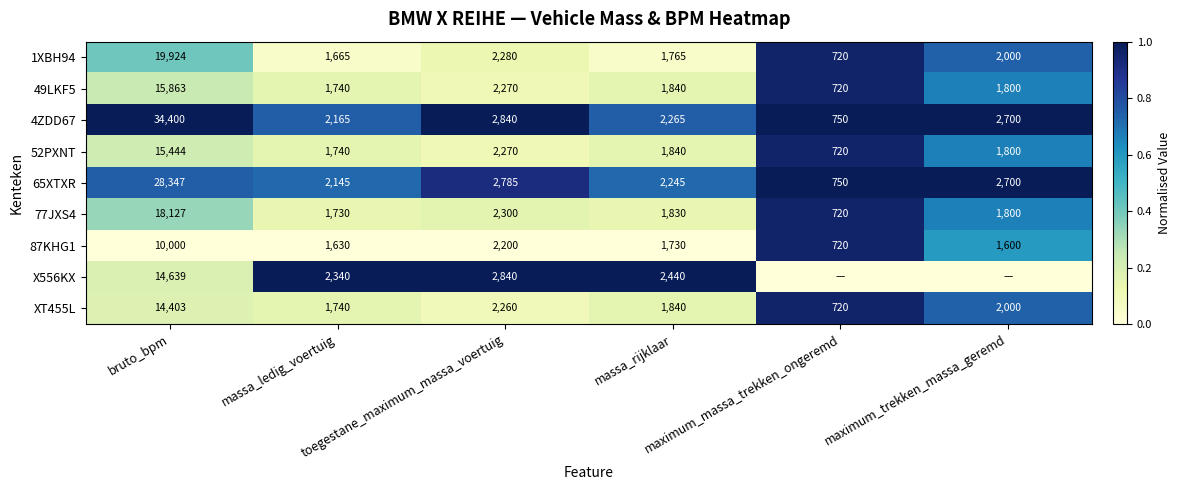

What is the greatest value displayed?

1.0